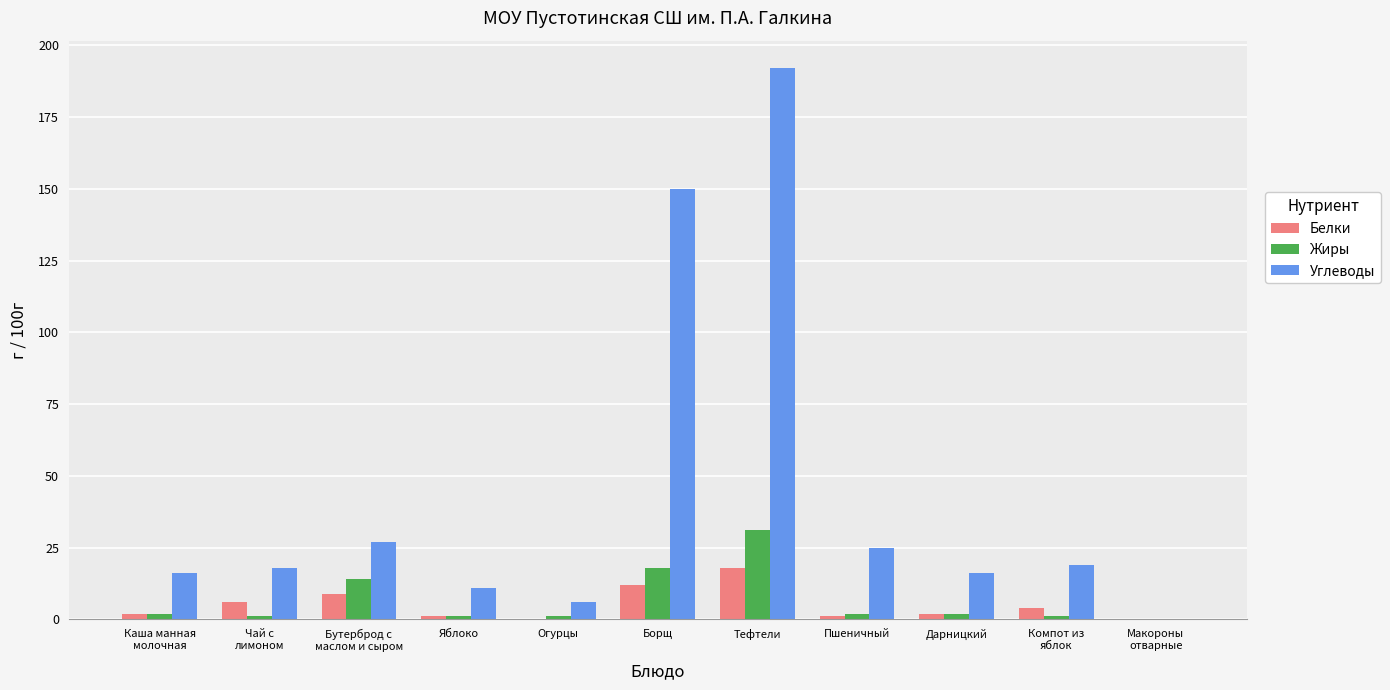

How many values in Жиры are above zero?

10